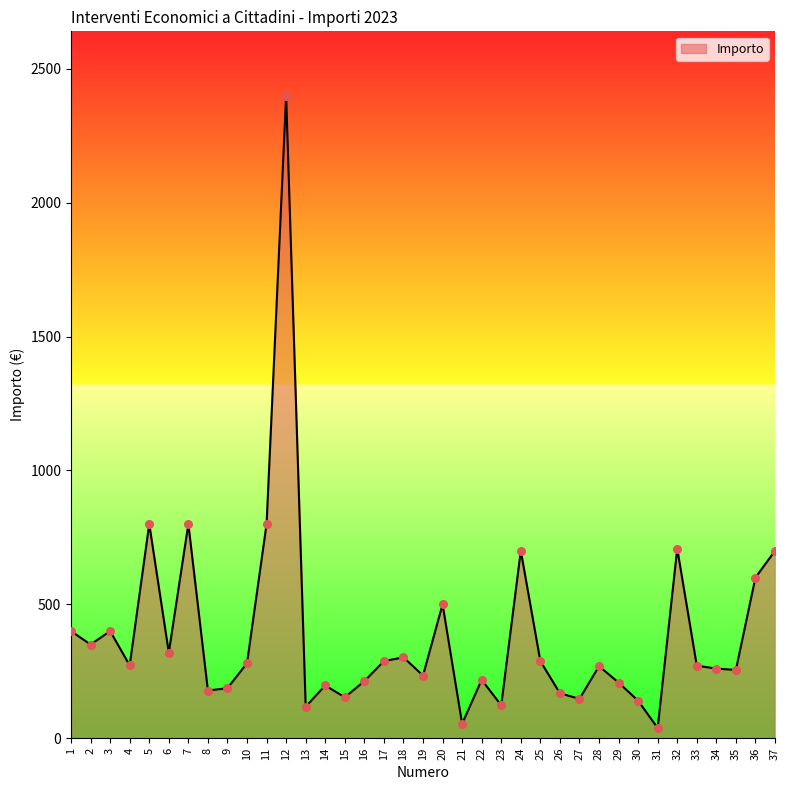

What is the change in value from 23 to 34?

+137